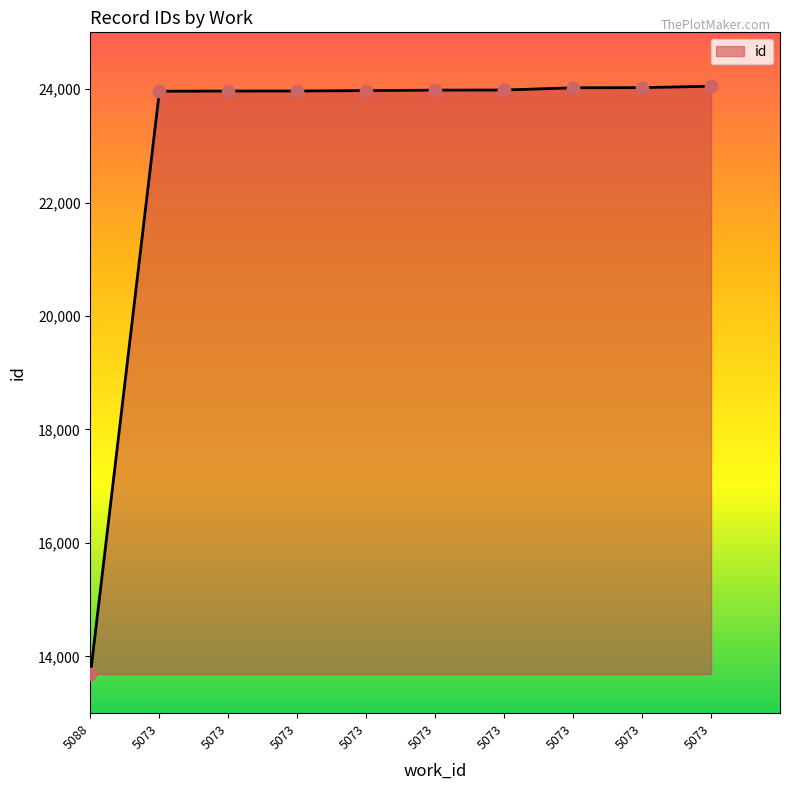

What is the change in value from 5088 to 5073?

+10277